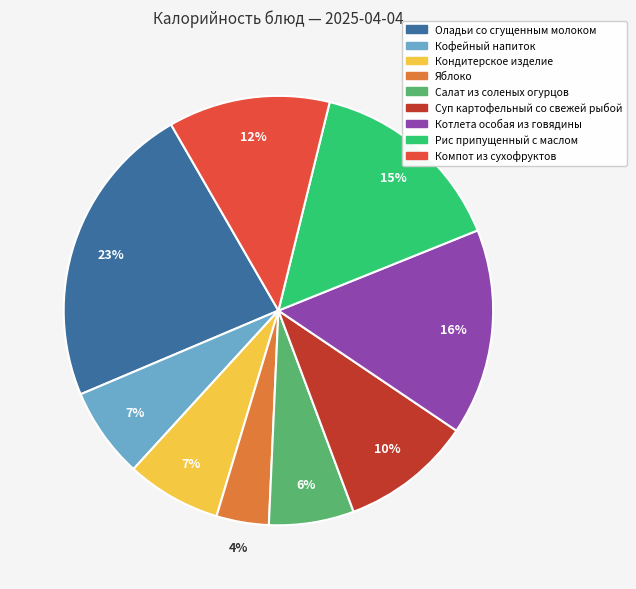

The Оладьи со сгущенным молоком slice represents 23% of the pie. True or false?

True